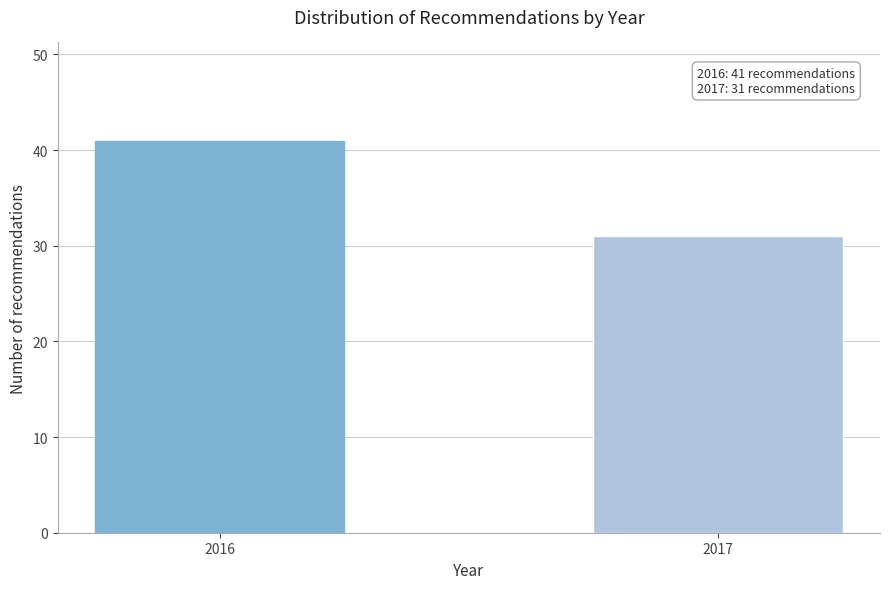

Reading left to right, what are all the values shown in this chart?

41	31